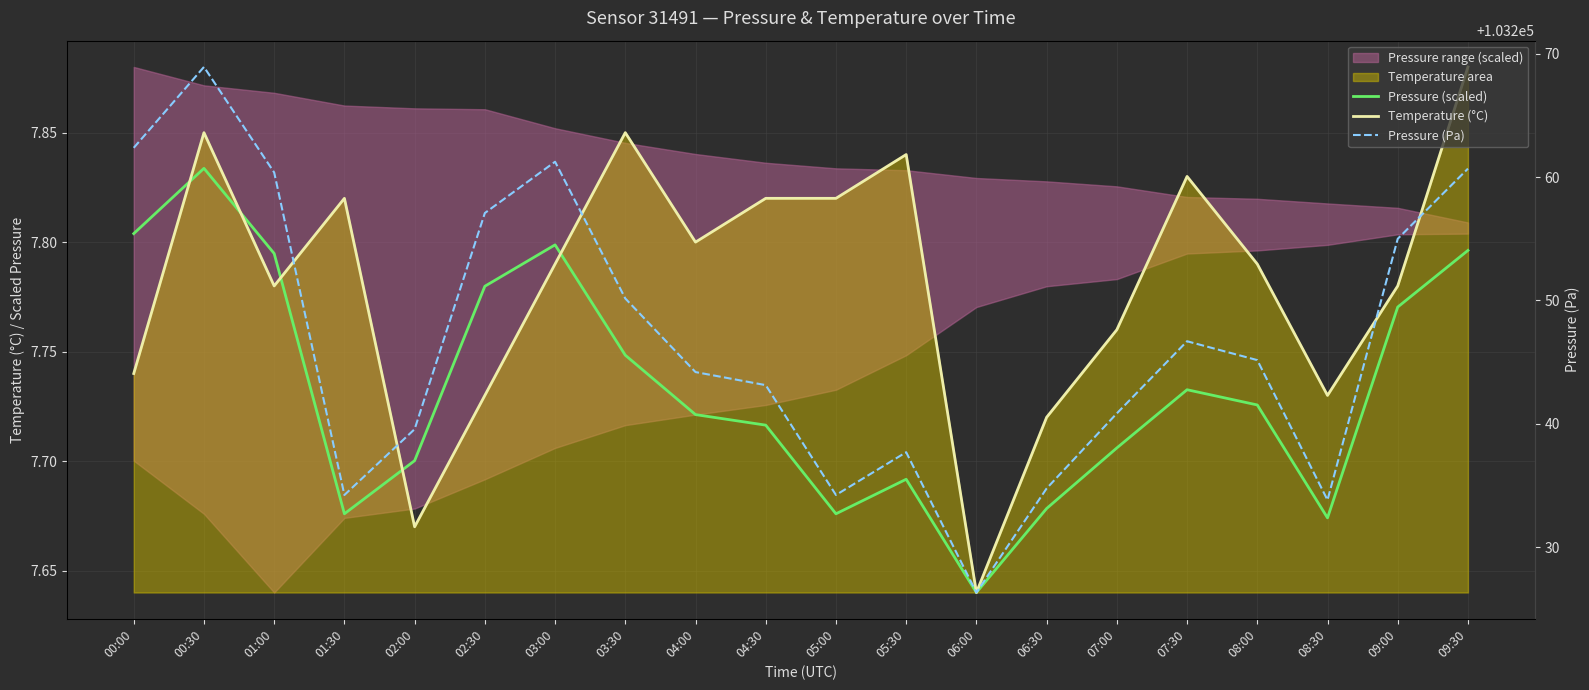

True or false: Pressure (scaled) has more than 1 points higher than both neighbors.

True